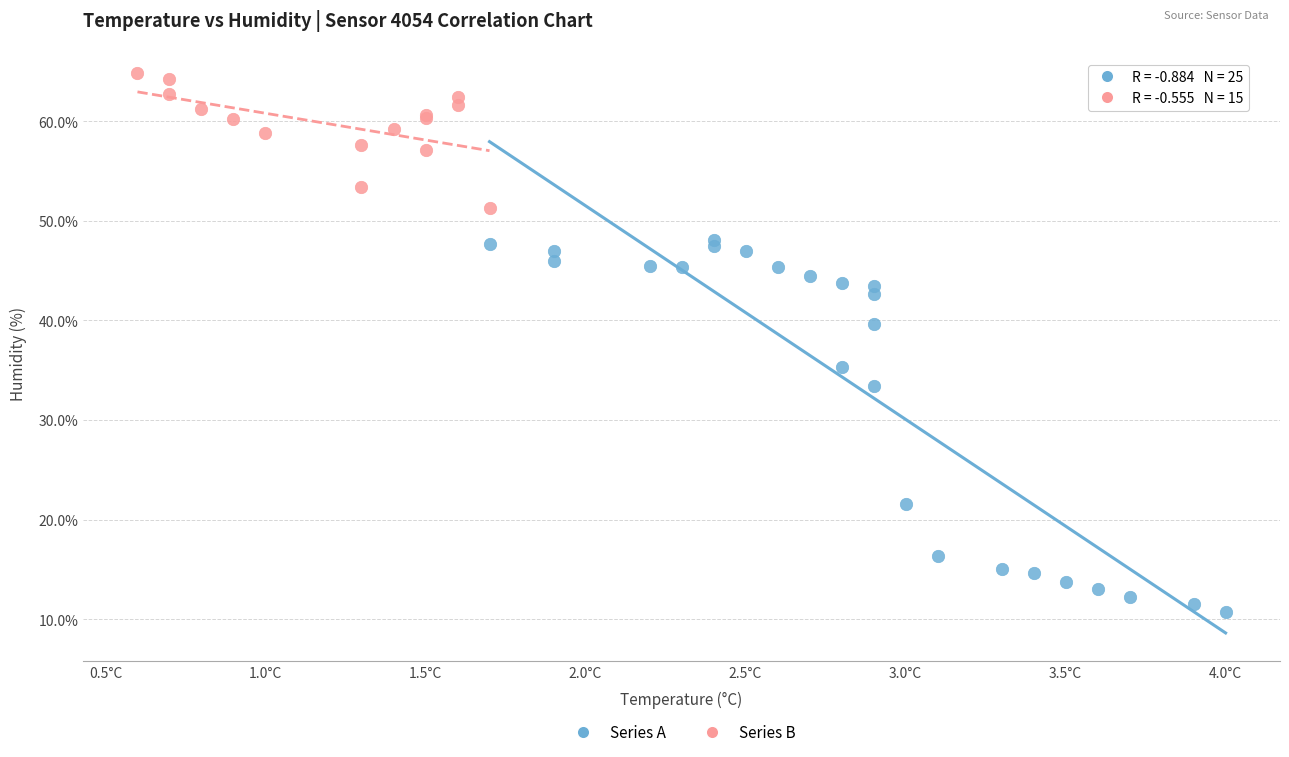

Which series has the widest spread of Y values?

Series A